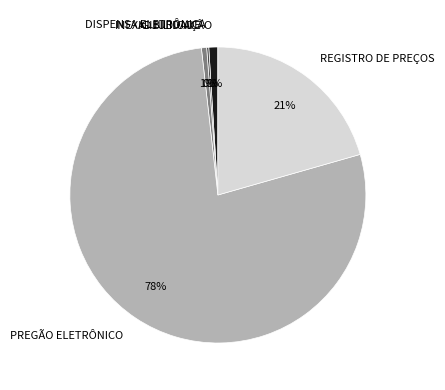

Is the sum of INEXIGIBILIDADE and ADJUDICAÇÃO greater than half?

No